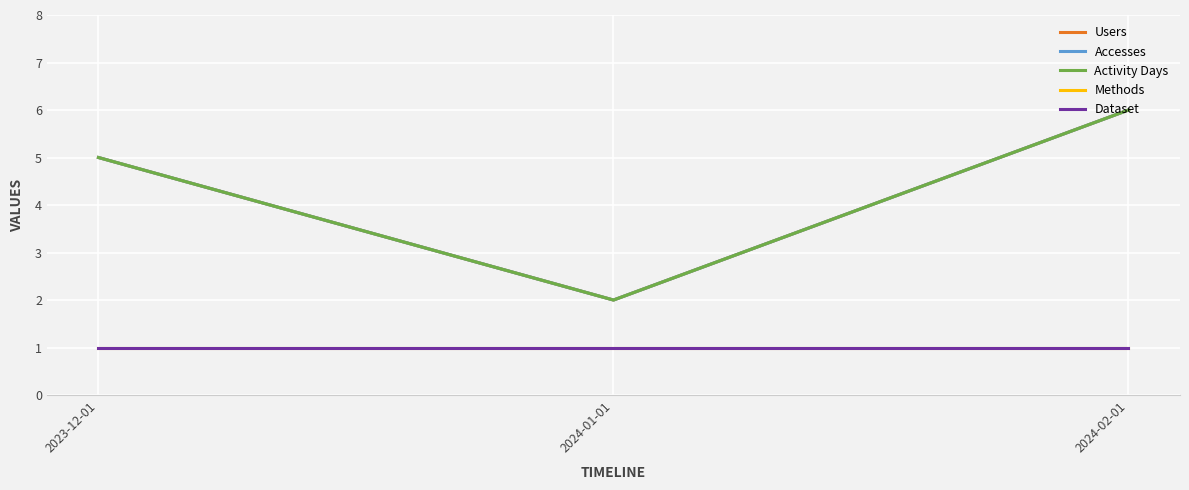

What is the difference between the maximum and minimum values in the Activity Days series?

4